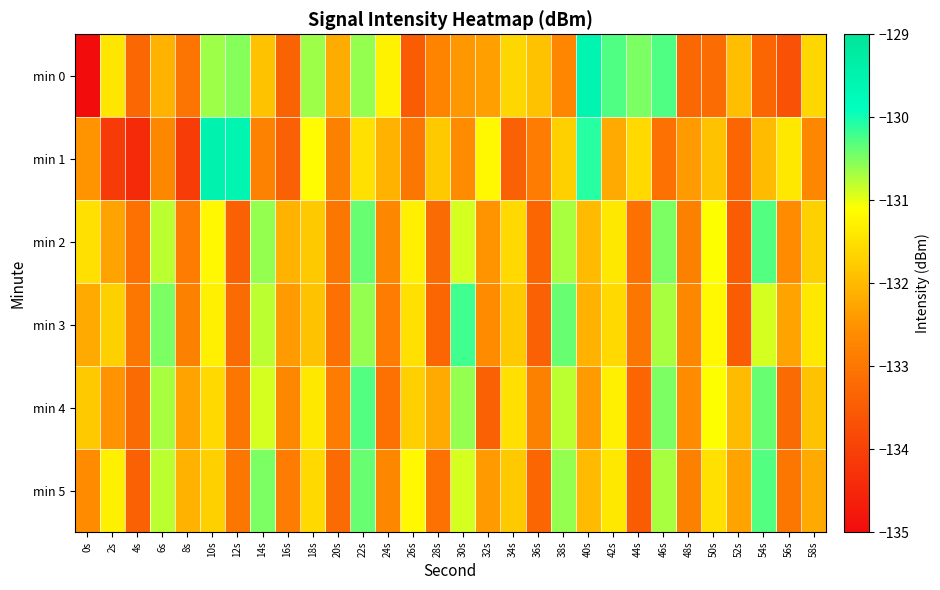

How many series are shown in this chart?

6